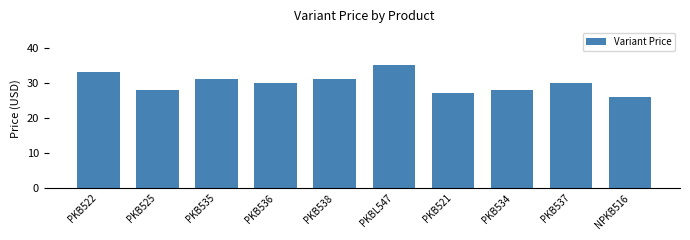

What is the minimum value shown in the chart?

26